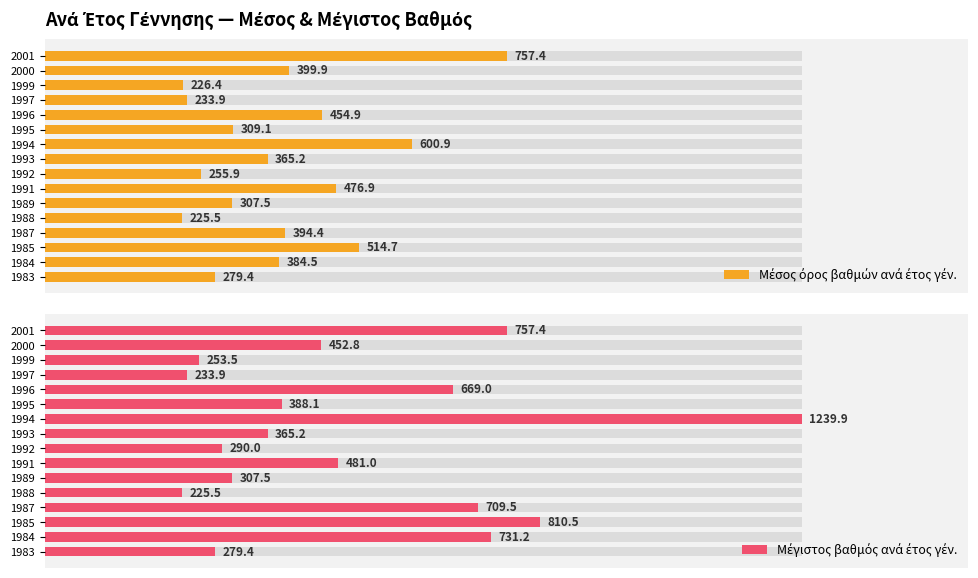

The Μέσος όρος βαθμών ανά έτος γέν. series shows 299.0 at 1999. True or false?

False